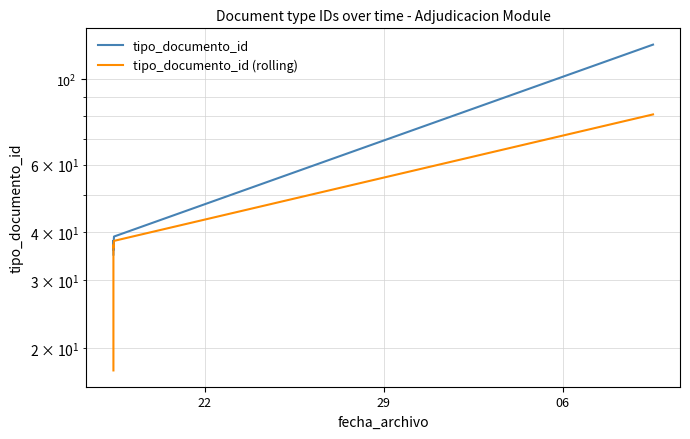

How many interior local peaks does the tipo_documento_id (rolling) series have?

1